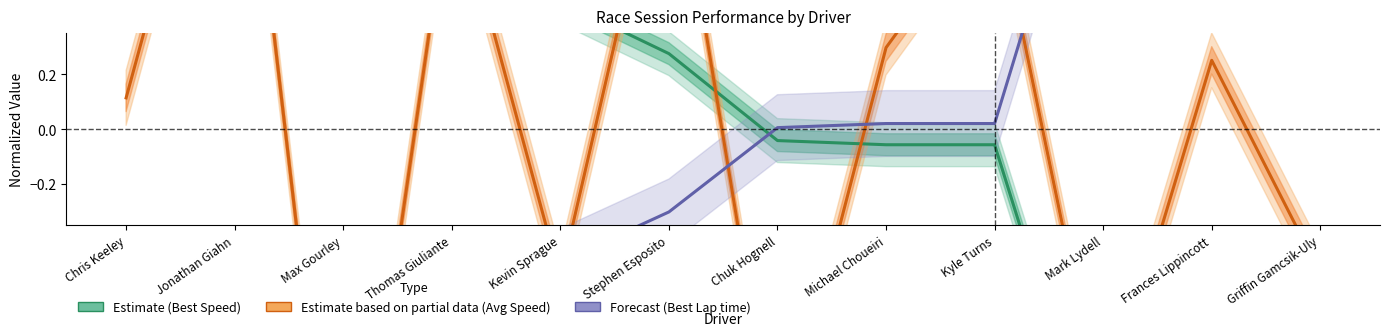

Which label corresponds to the largest value in the chart?

Griffin Gamcsik-Uly